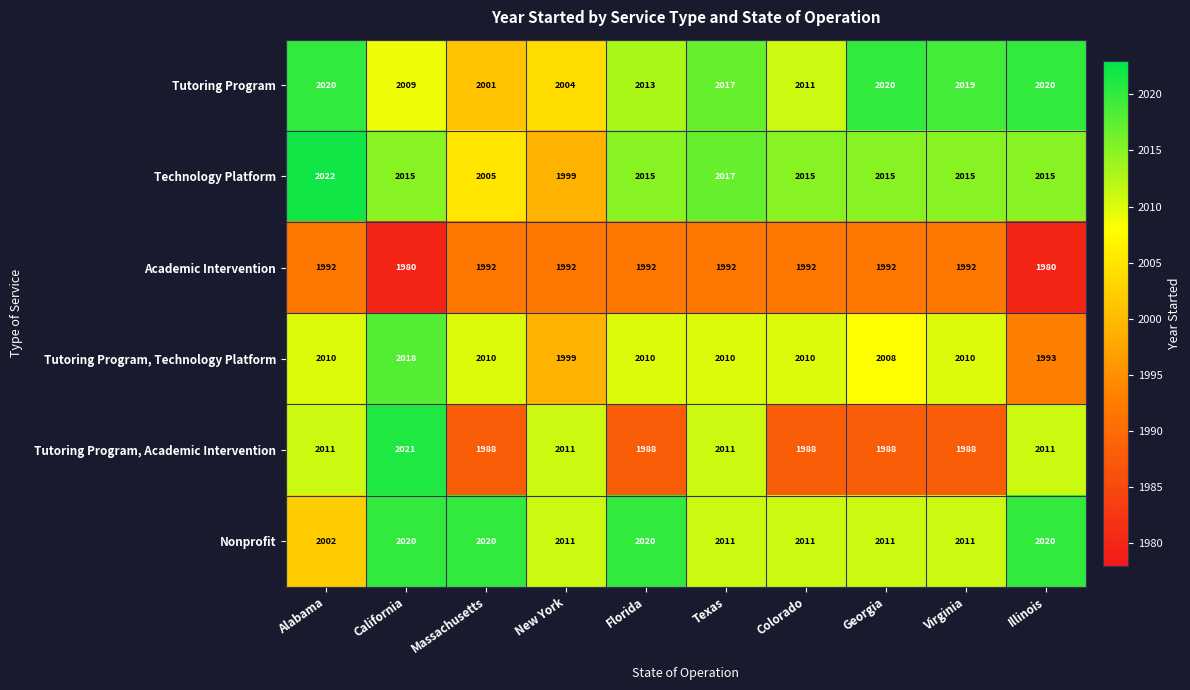

The Nonprofit series shows 3307 at Virginia. True or false?

False